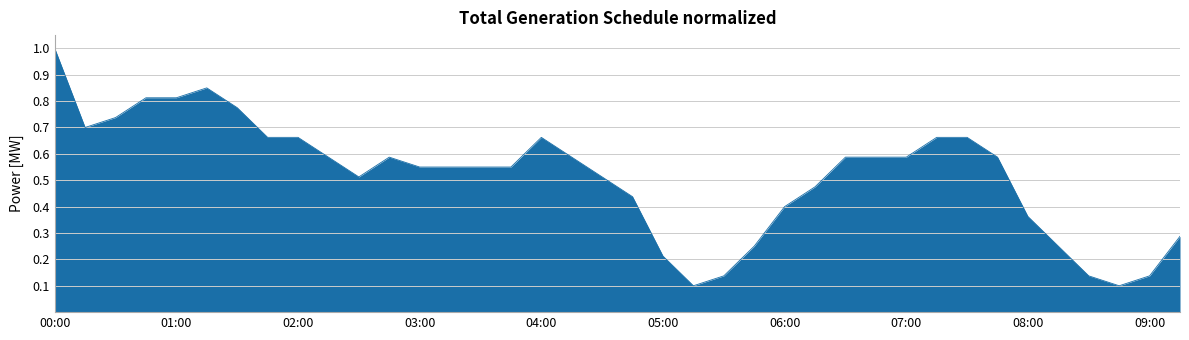

Does the chart have visible grid lines?

Yes